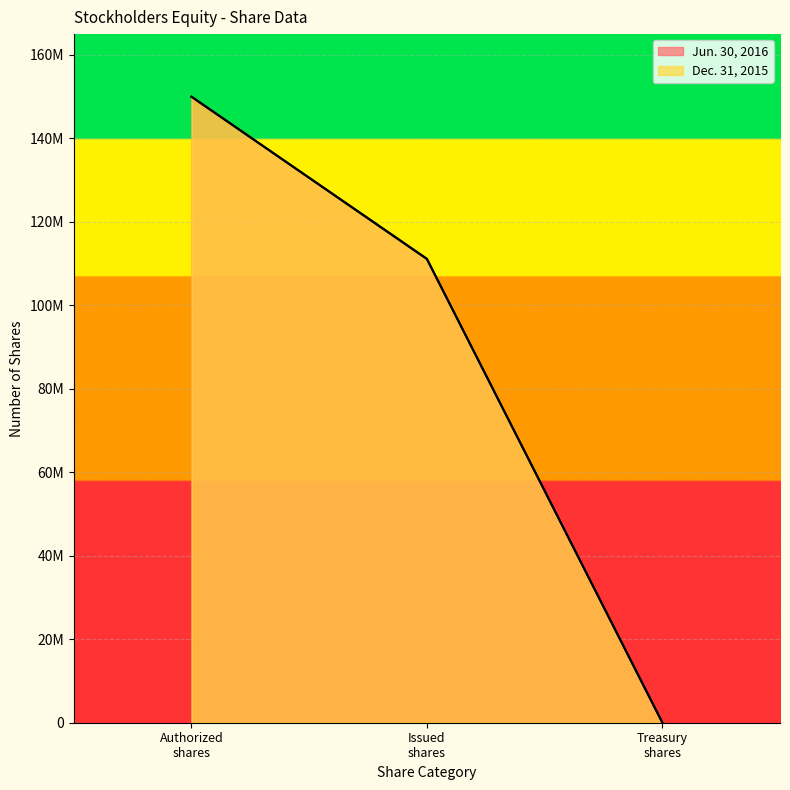

What are all the series names shown in the legend?

Jun. 30, 2016, Dec. 31, 2015